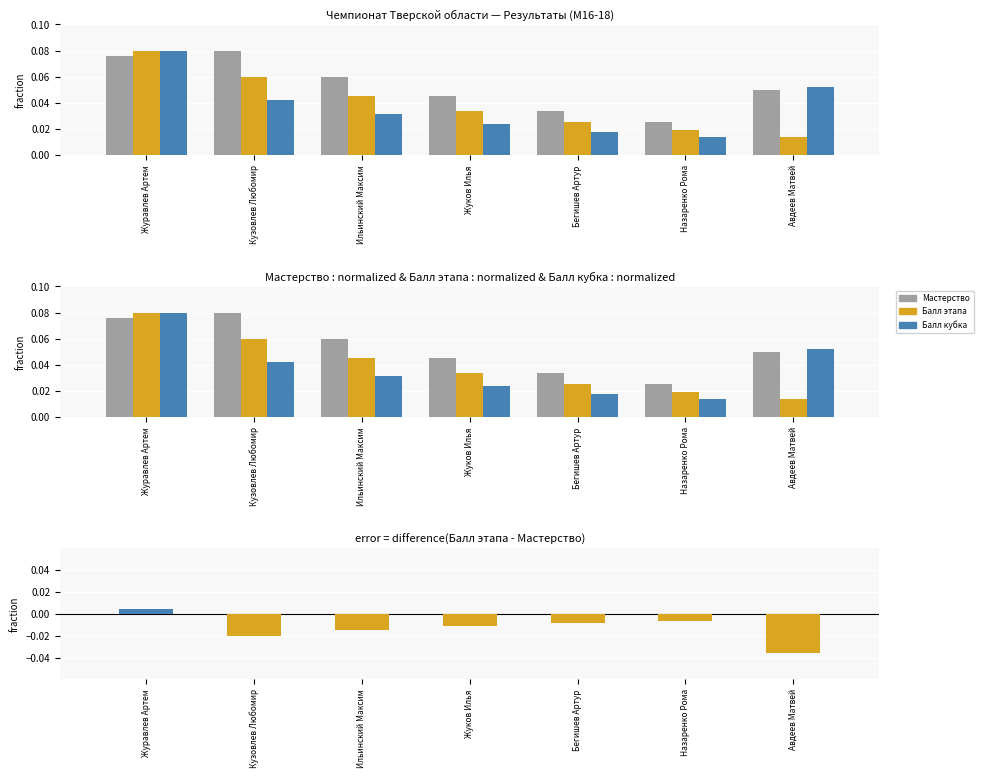

Is it true that Мастерство equals 0.1 at Авдеев Матвей?

False